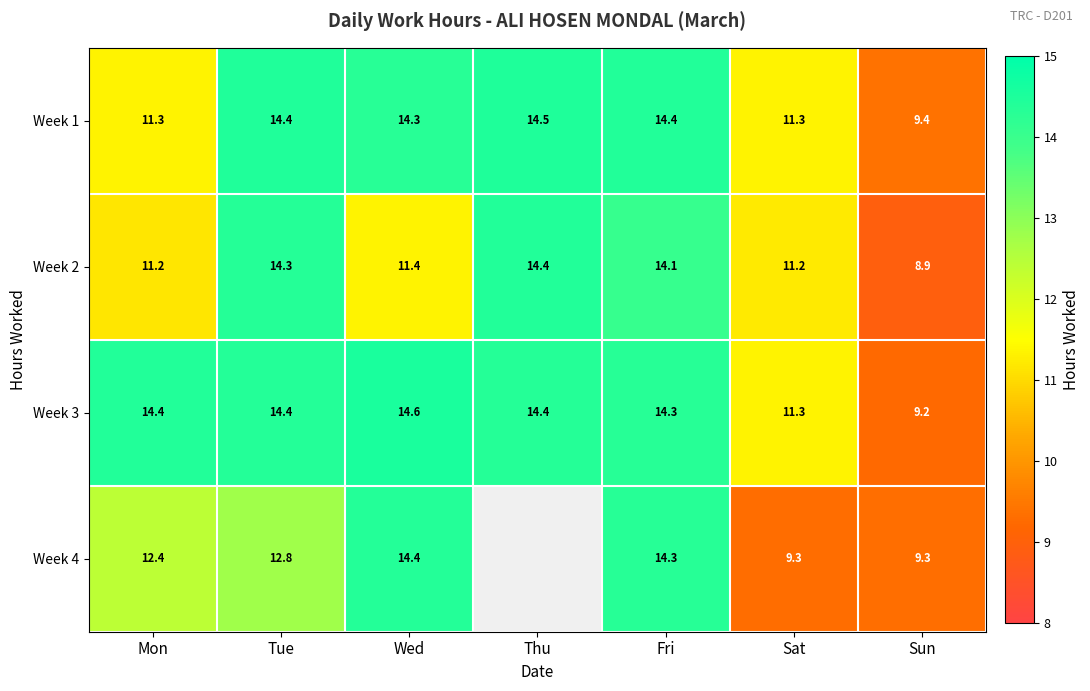

What is the sum of the Week 2 values at Wed and Tue?

25.7